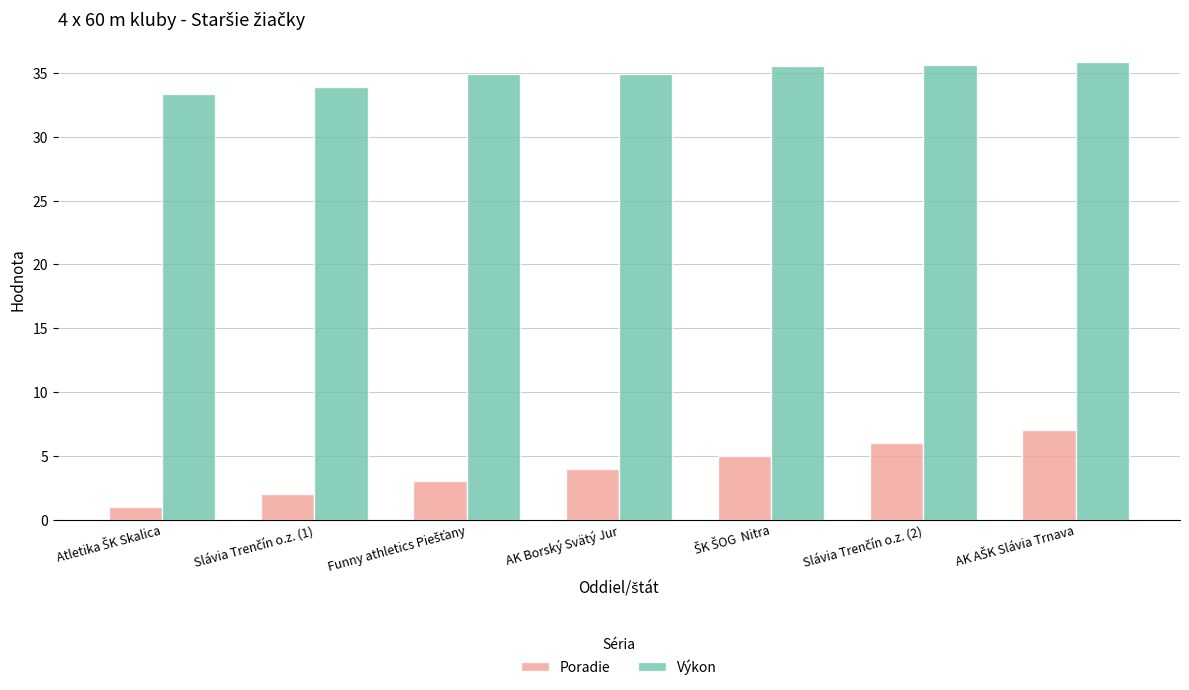

What is the approximate value of Výkon at AK Borský Svätý Jur?

35.0